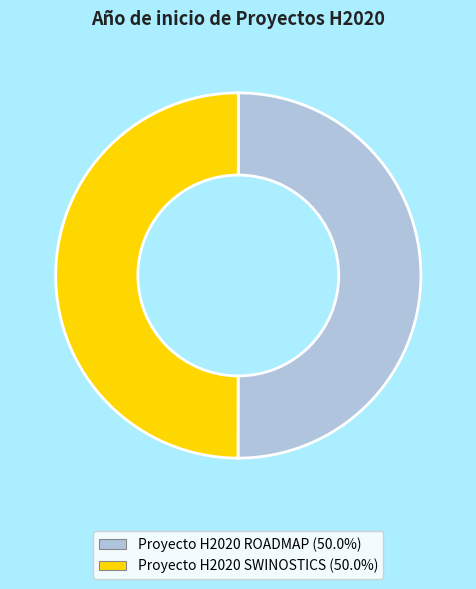

Is the sum of Proyecto H2020 SWINOSTICS and Proyecto H2020 ROADMAP greater than half?

Yes